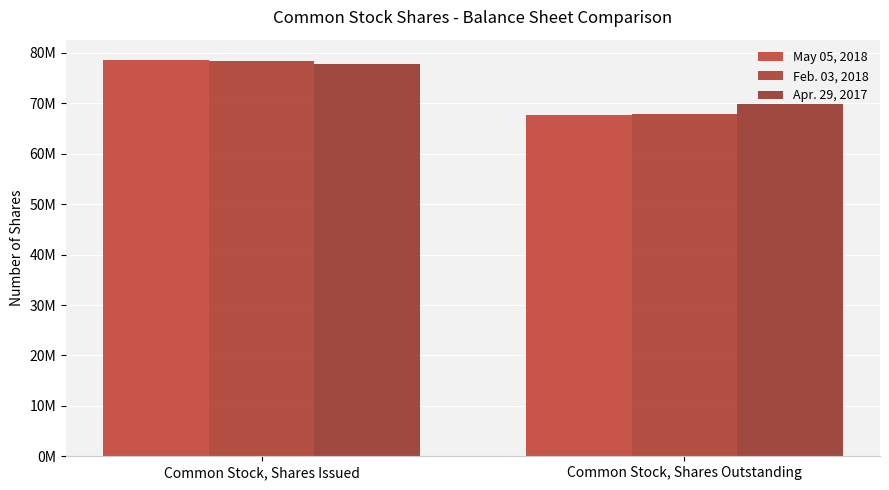

At which label does Apr. 29, 2017 reach its minimum?

Common Stock, Shares Outstanding